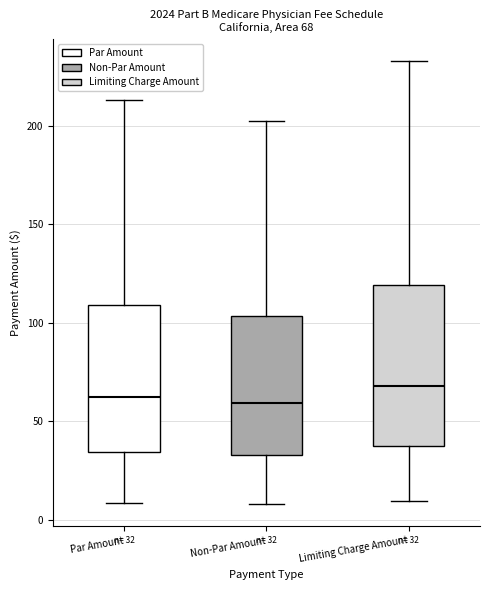

Which box is the tallest, from its lower edge to its upper edge?

Limiting Charge Amount